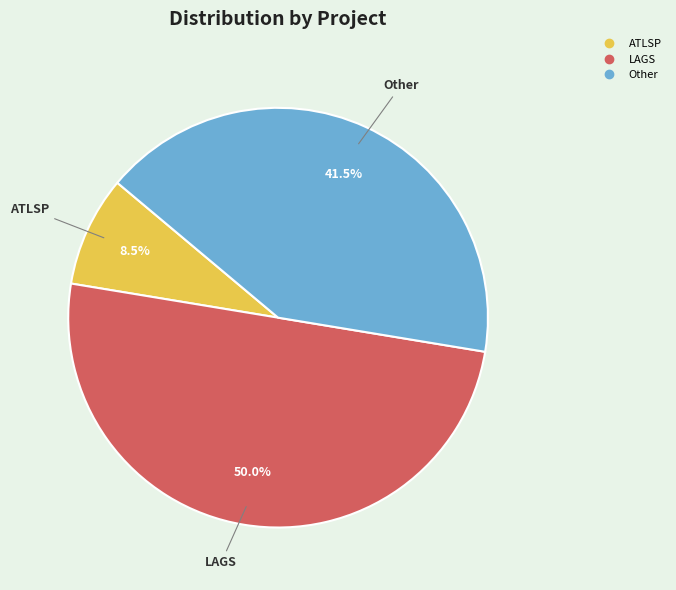

To the nearest percent, what percentage of the pie is LAGS?

50%